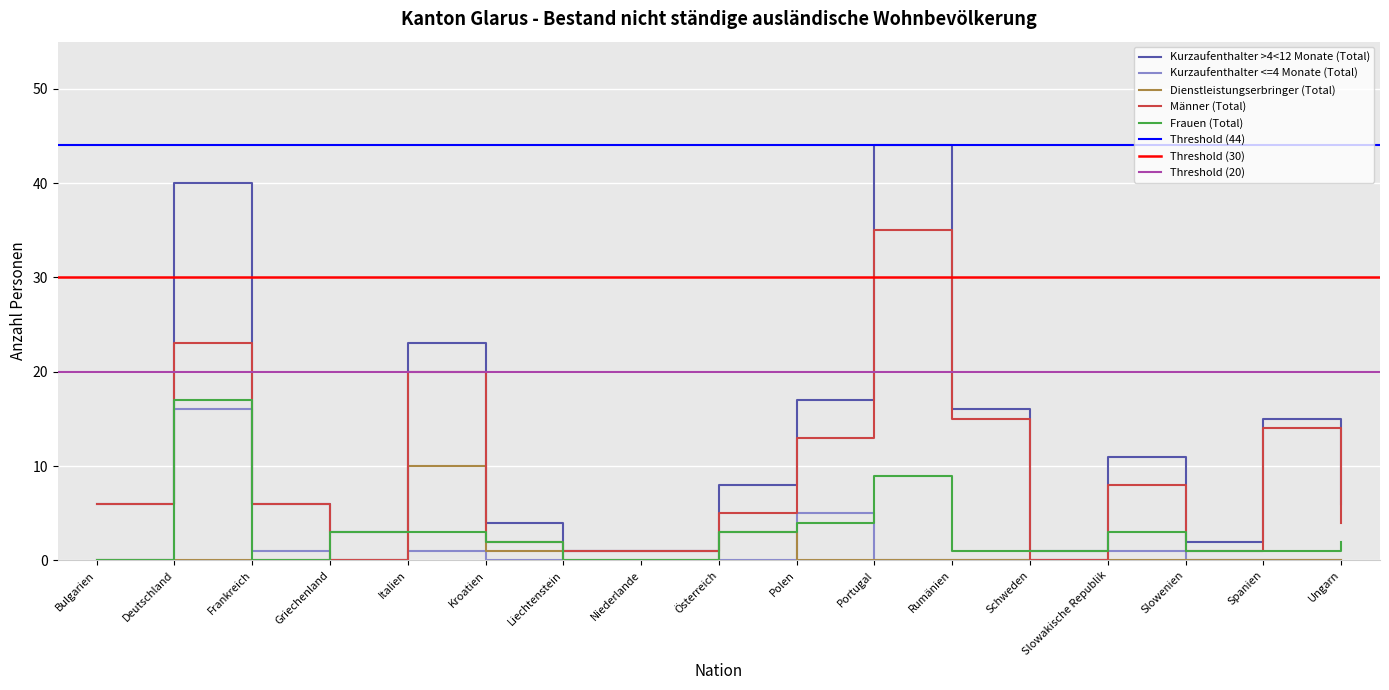

What is the label of the 12th point from the right?

Kroatien